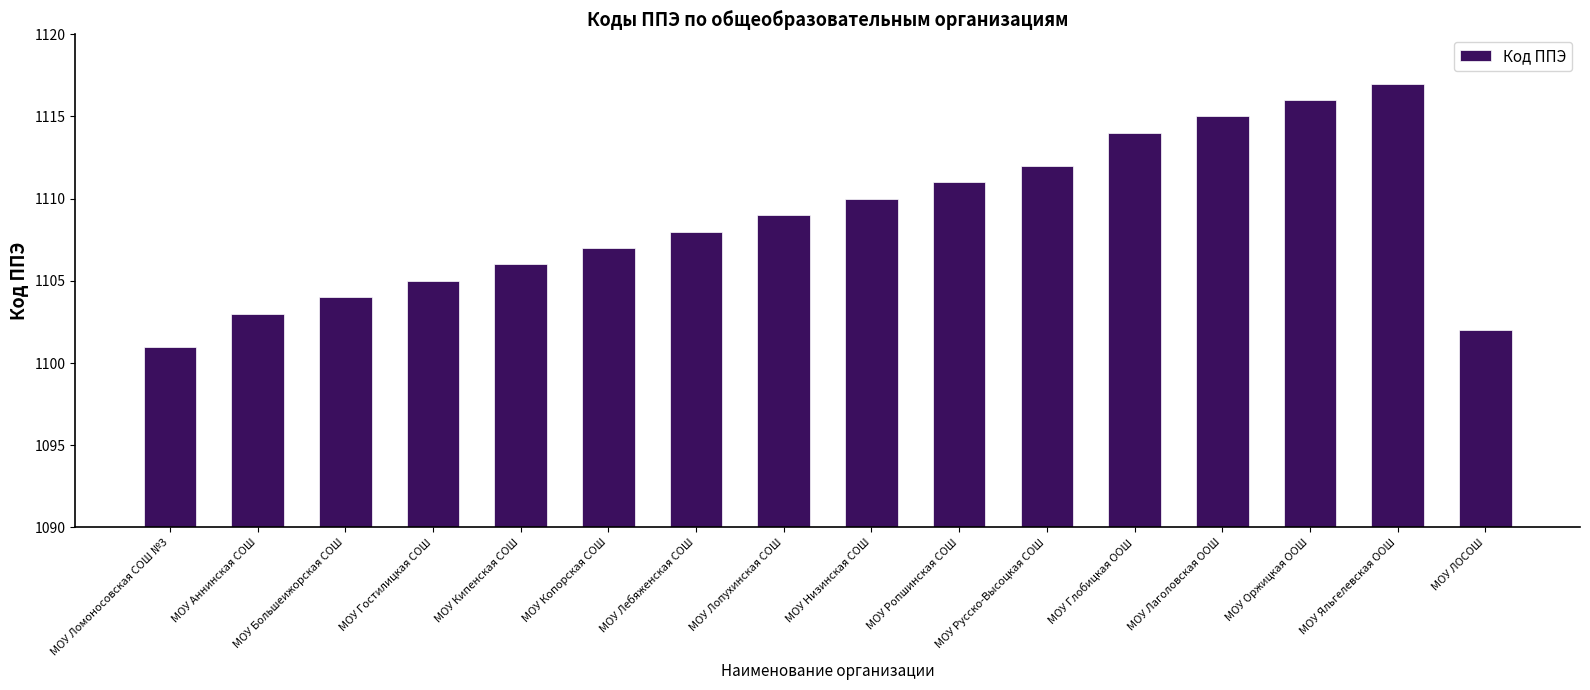

The value at МОУ Лопухинская СОШ is 1717. True or false?

False